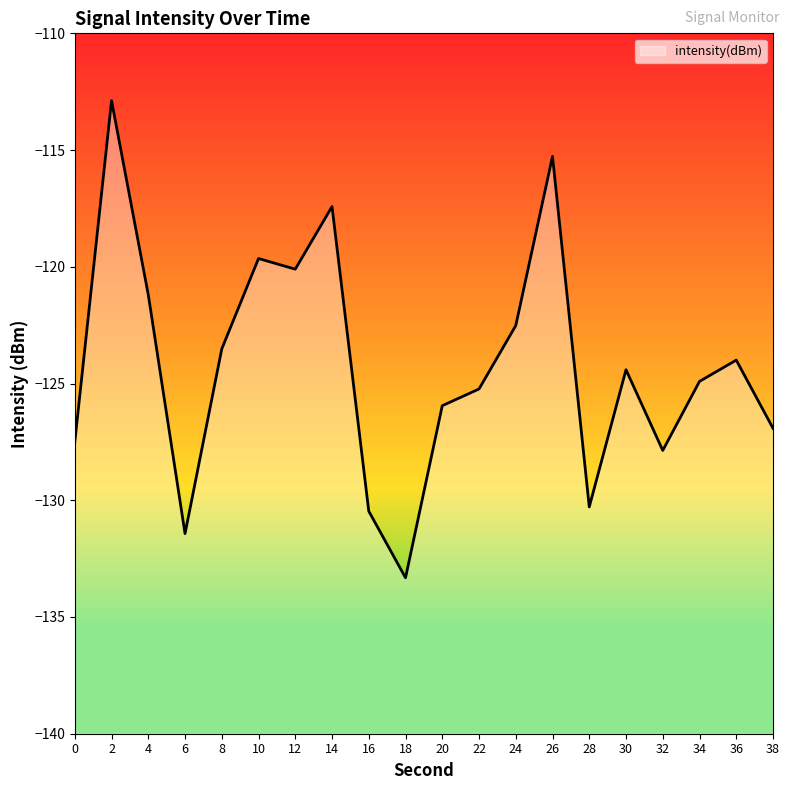

Which category has the lowest value across all series?

18